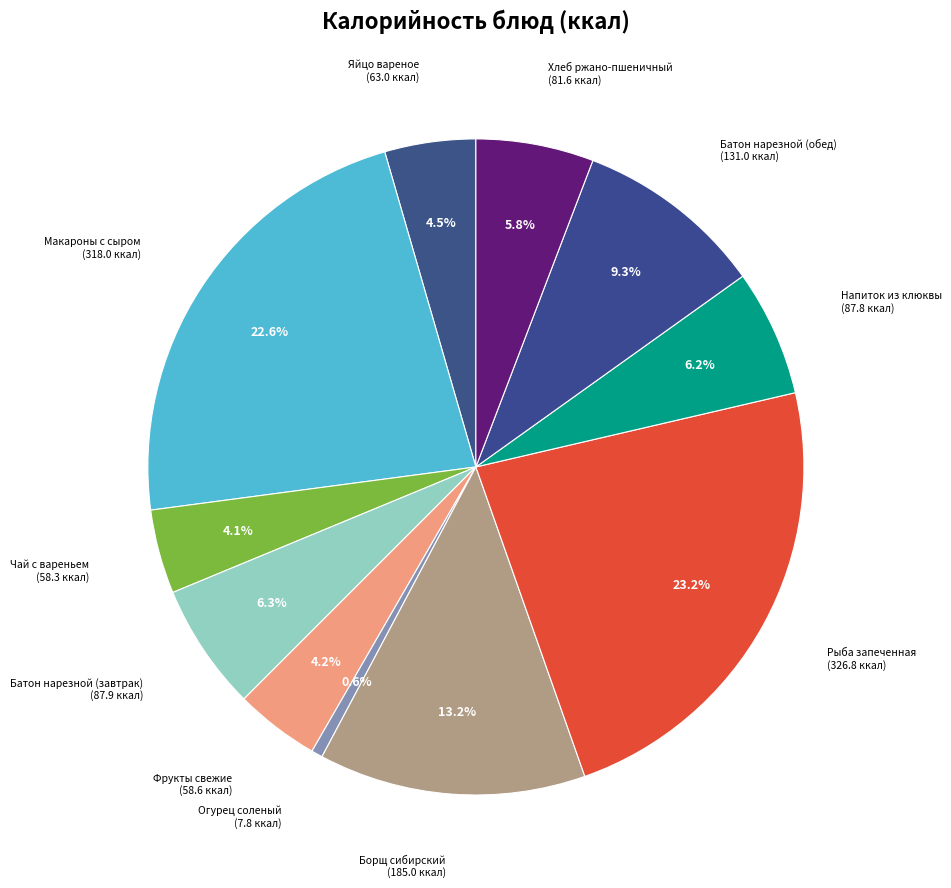

Which category has the biggest portion of the pie?

Рыба запеченная